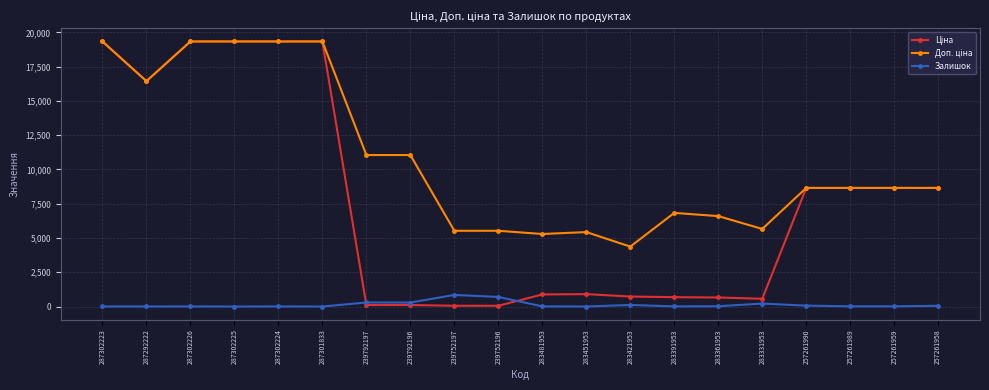

Is it true that Залишок equals 216.0 at 283331953?

True